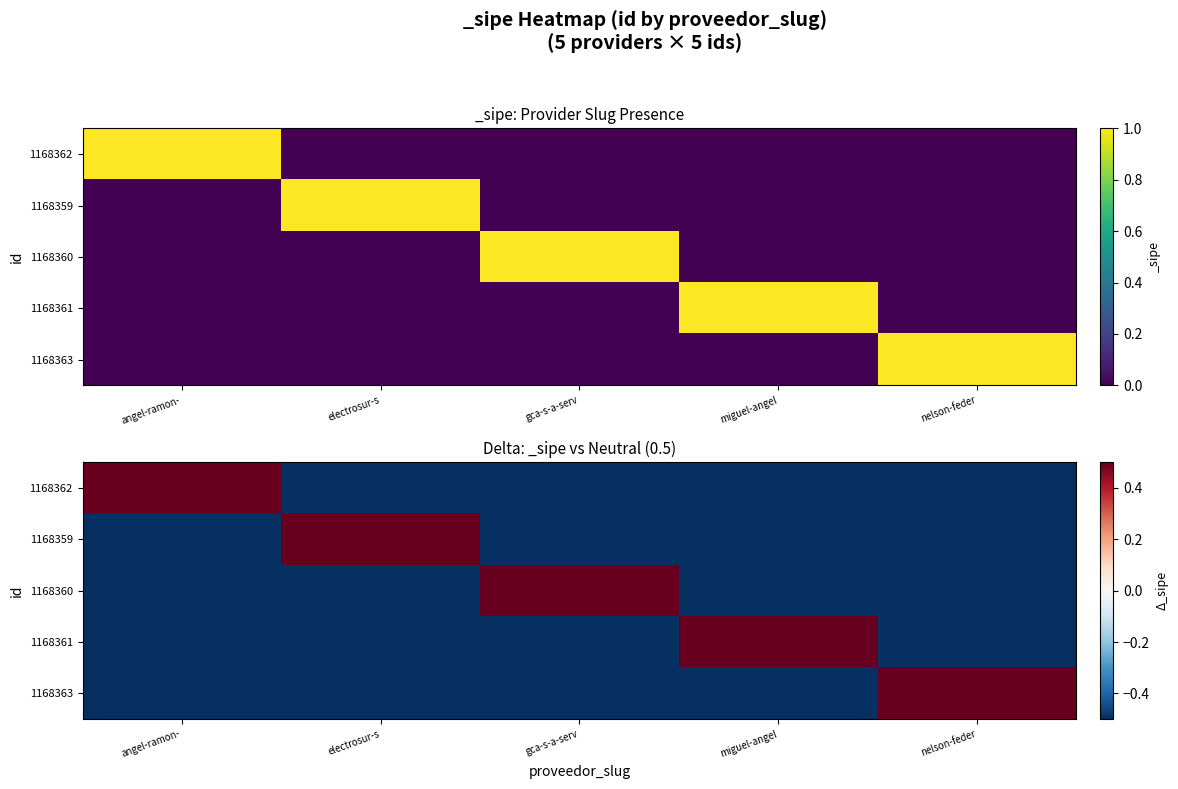

The 1168362 series shows -0.5 at miguel-angel. True or false?

True